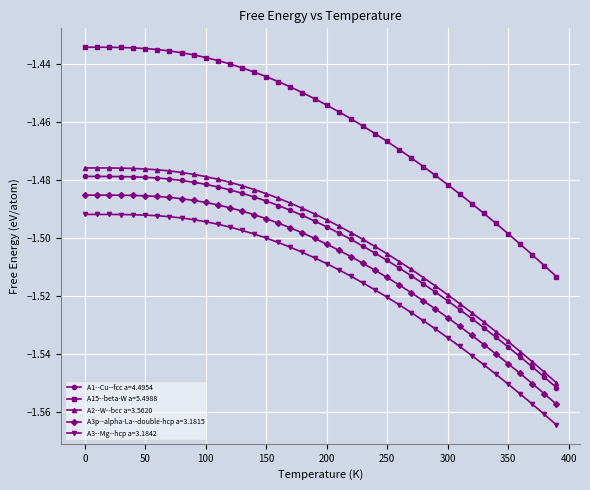

True or false: A3p--alpha-La--double-hcp a=3.1815 and A15--beta-W a=5.4988 cross at least once.

False